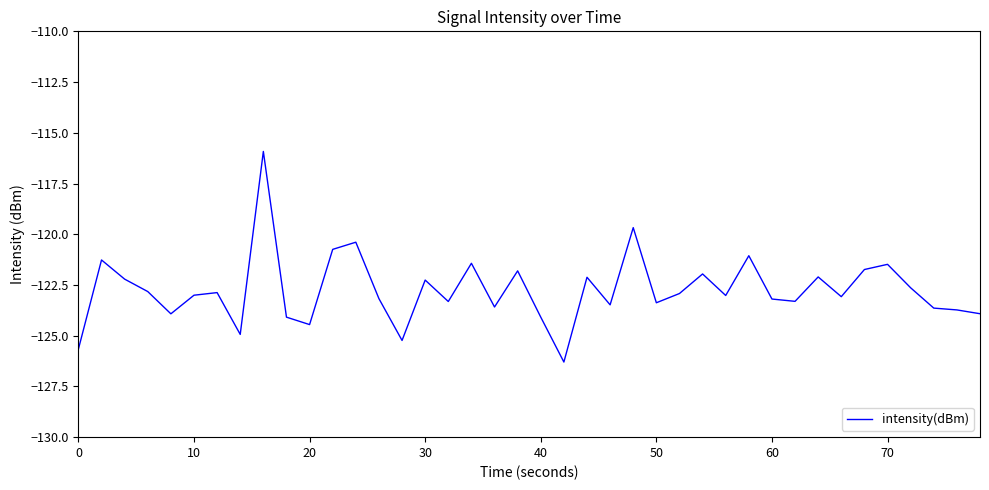

What is the difference between the maximum and minimum values?

10.4